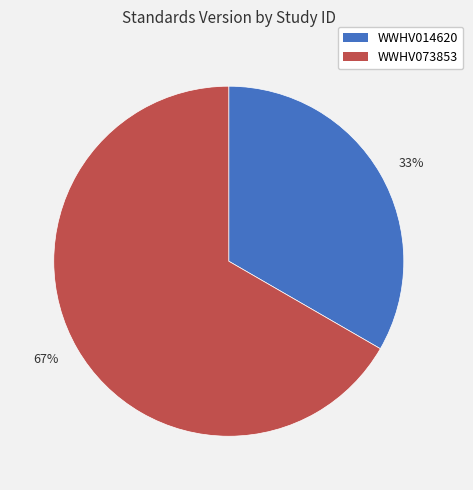

Combined, do 67% and 33% account for over 50%?

Yes